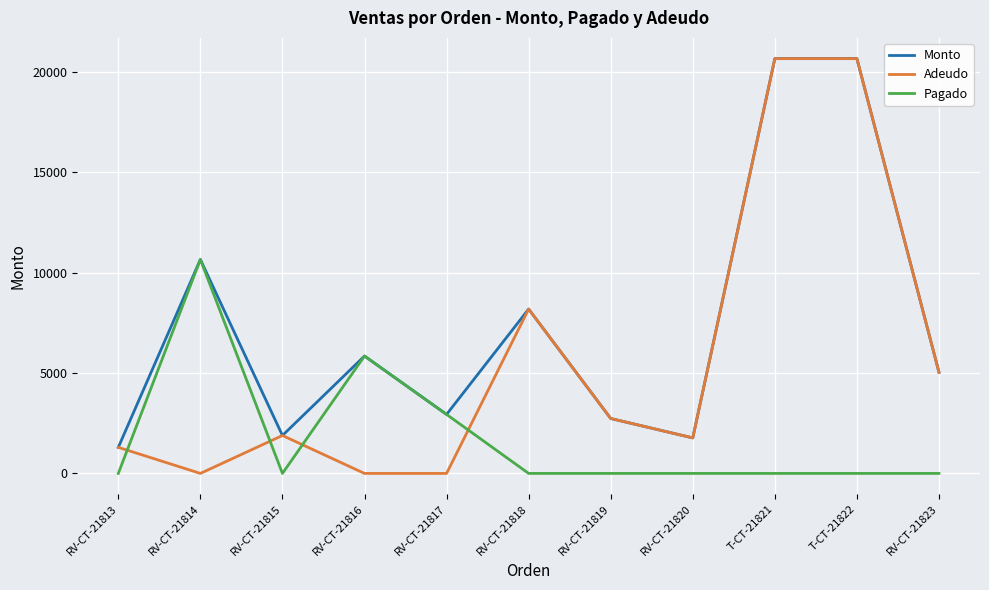

The value of Adeudo at T-CT-21822 is 20670. True or false?

True